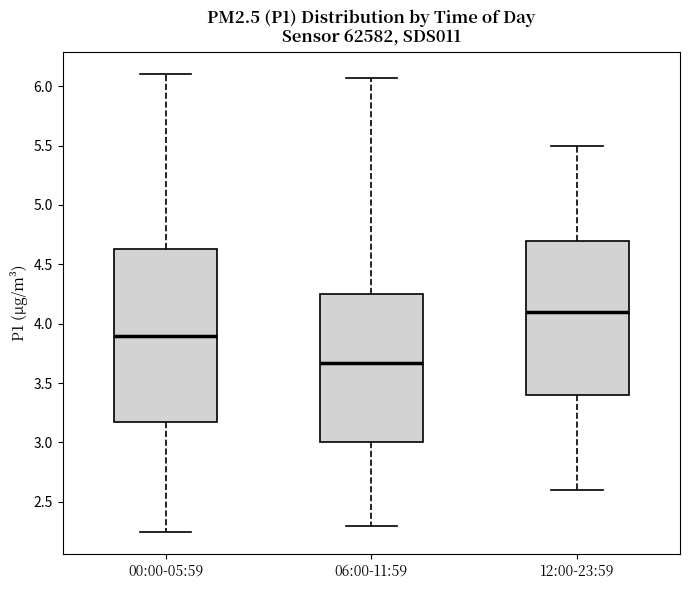

Reading left to right, transcribe this box plot: for each box, give where its median line is, the range the box spans, and where its two whiskers end, as read against the y-axis. The values are not printed on the chart, so give them approximately, as read against the axis.

00:00-05:59: median 3.90, box 3.15 to 4.65, whiskers 2.25 to 6.10
06:00-11:59: median 3.65, box 3.00 to 4.25, whiskers 2.30 to 6.05
12:00-23:59: median 4.10, box 3.40 to 4.70, whiskers 2.60 to 5.50